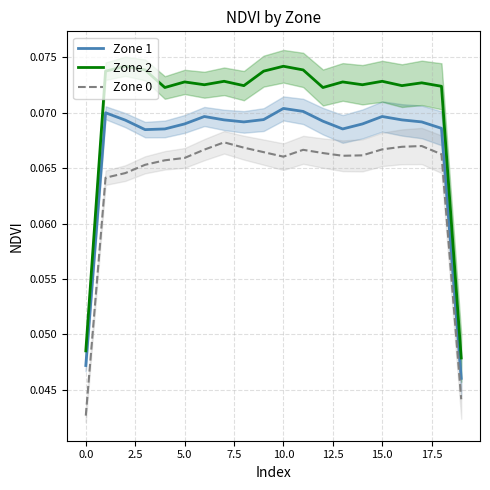

True or false: Zone 2 and Zone 1 intersect in this chart.

False